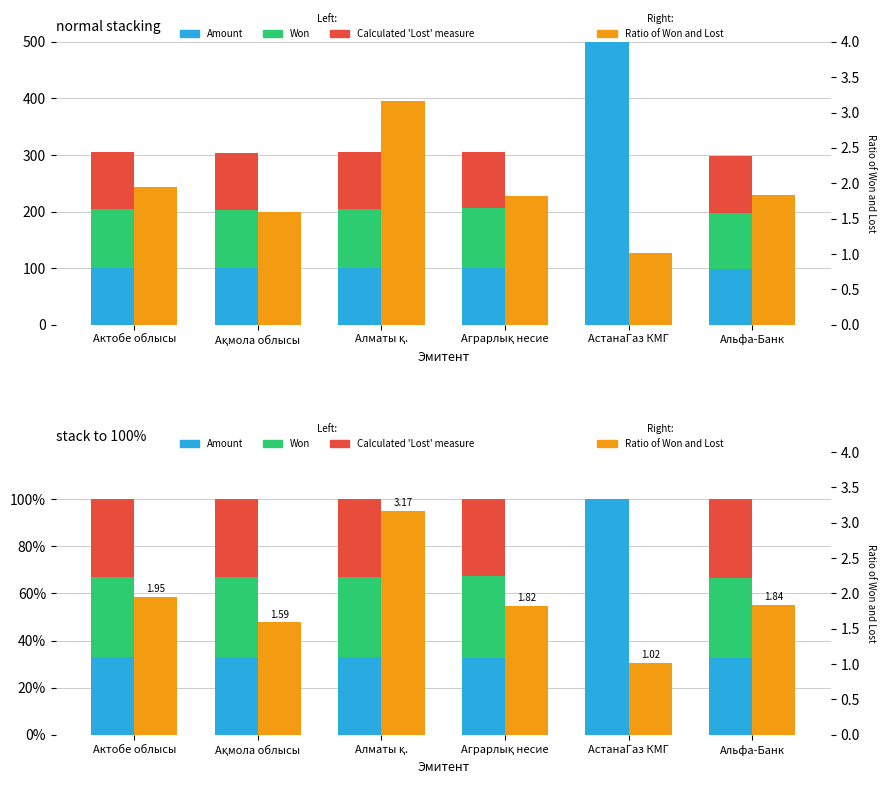

How many data points in Calculated 'Lost' measure are above 32?

5